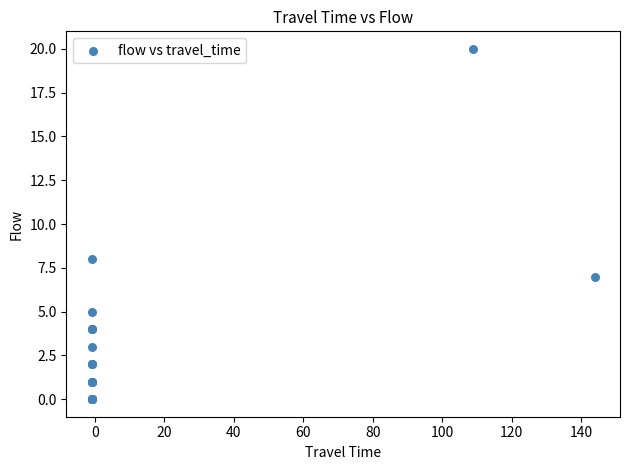

What Y value in the scatter plot is closest to 10?

8